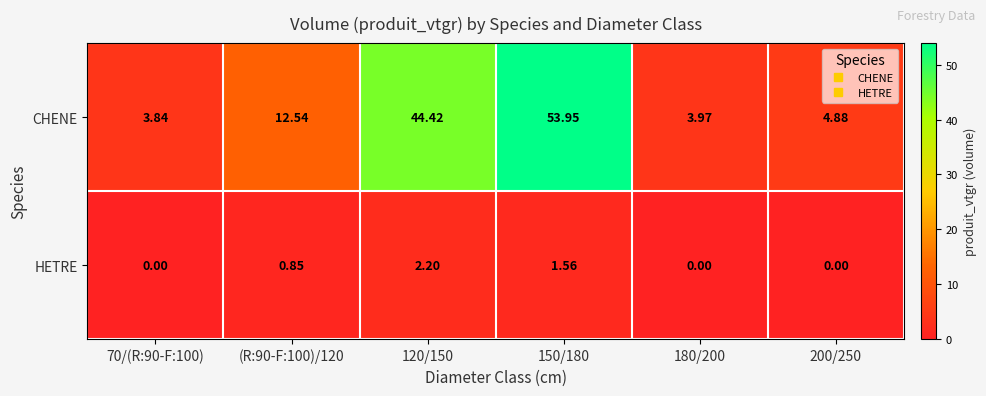

How many data points does each series have?

6